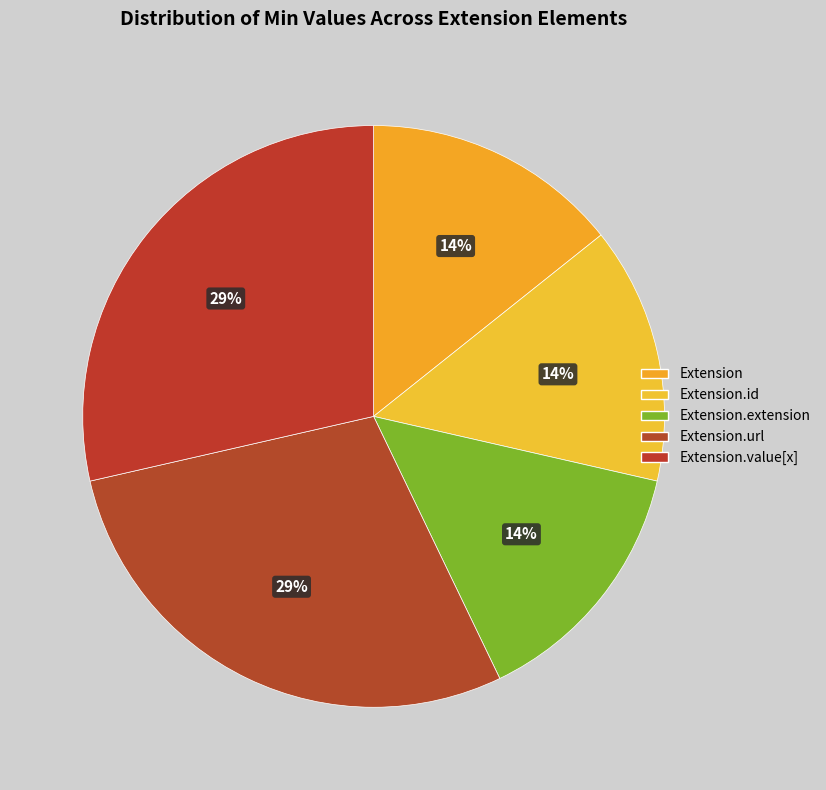

How many segments does this pie chart have?

5